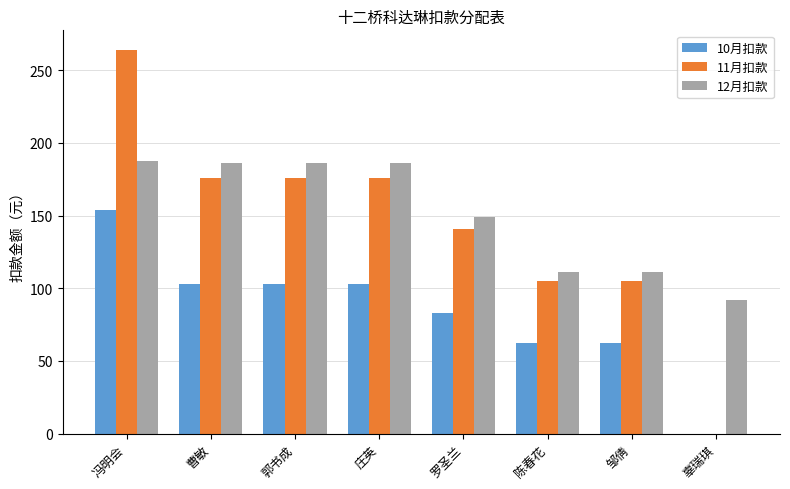

Reading left to right, what are all the values shown in this chart?

10月扣款: 冯明会=154.0	曹敏=103.0	郭书成=103.0	庄英=103.0	罗圣兰=83.1	陈春花=62.0	邹倩=62.0	辜瑞琪=0.0
11月扣款: 冯明会=264.2	曹敏=176.0	郭书成=176.0	庄英=176.0	罗圣兰=141.0	陈春花=105.0	邹倩=105.0	辜瑞琪=0.0
12月扣款: 冯明会=187.4	曹敏=186.0	郭书成=186.0	庄英=186.0	罗圣兰=149.0	陈春花=111.0	邹倩=111.0	辜瑞琪=92.0